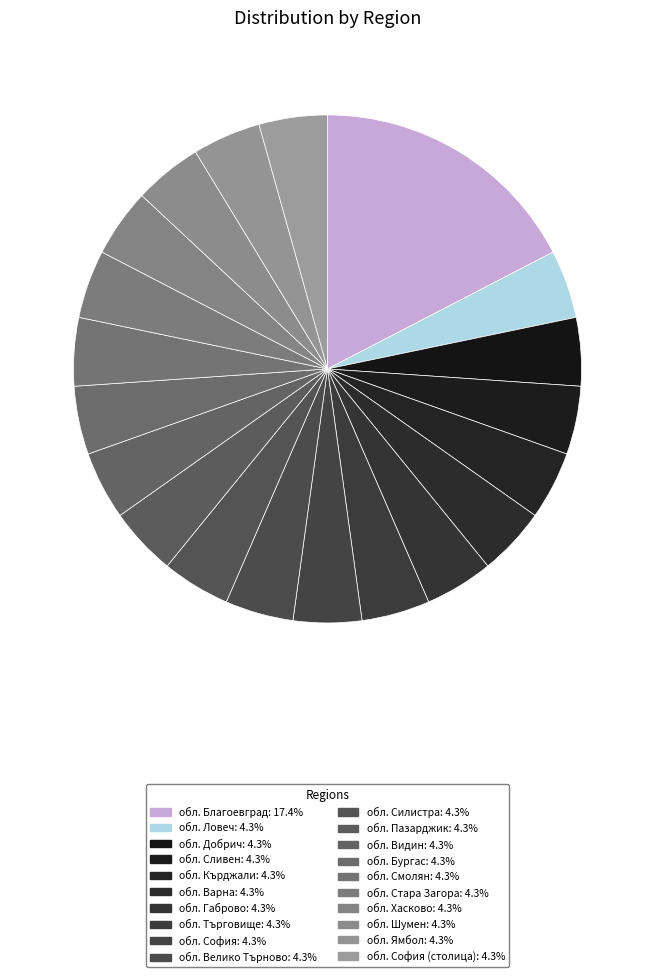

How many slices are in this pie chart?

20